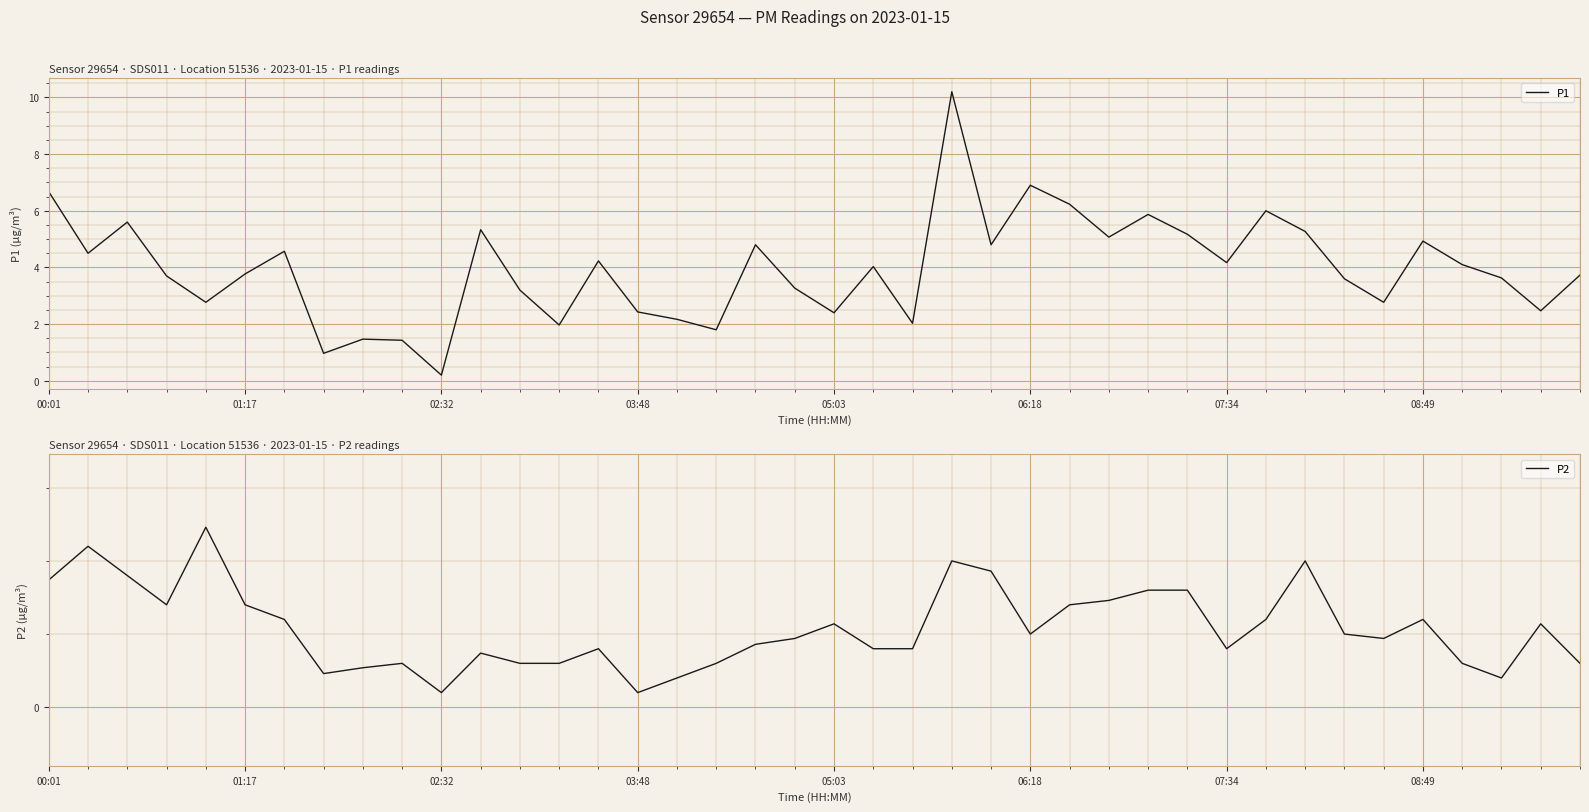

List the series in order of their overall mean, highest first.

P1, P2